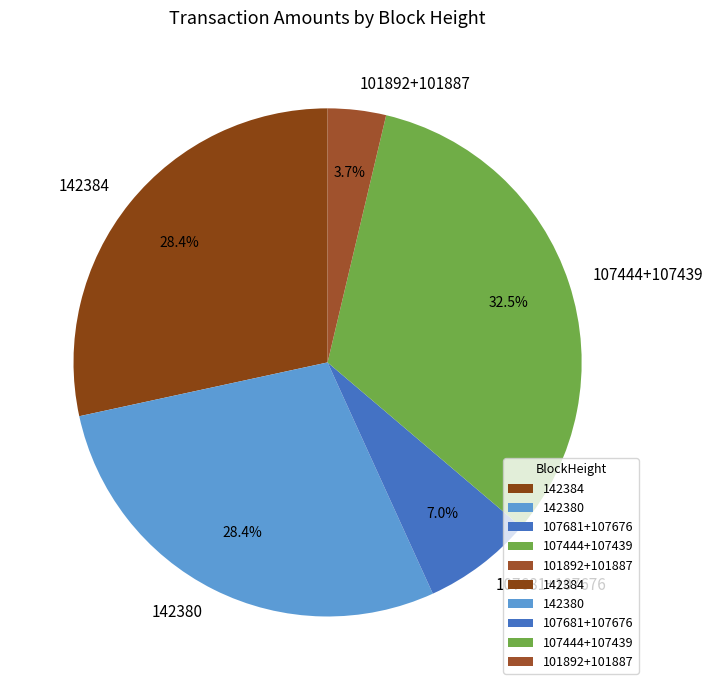

Is there any slice that represents more than half of the pie?

No